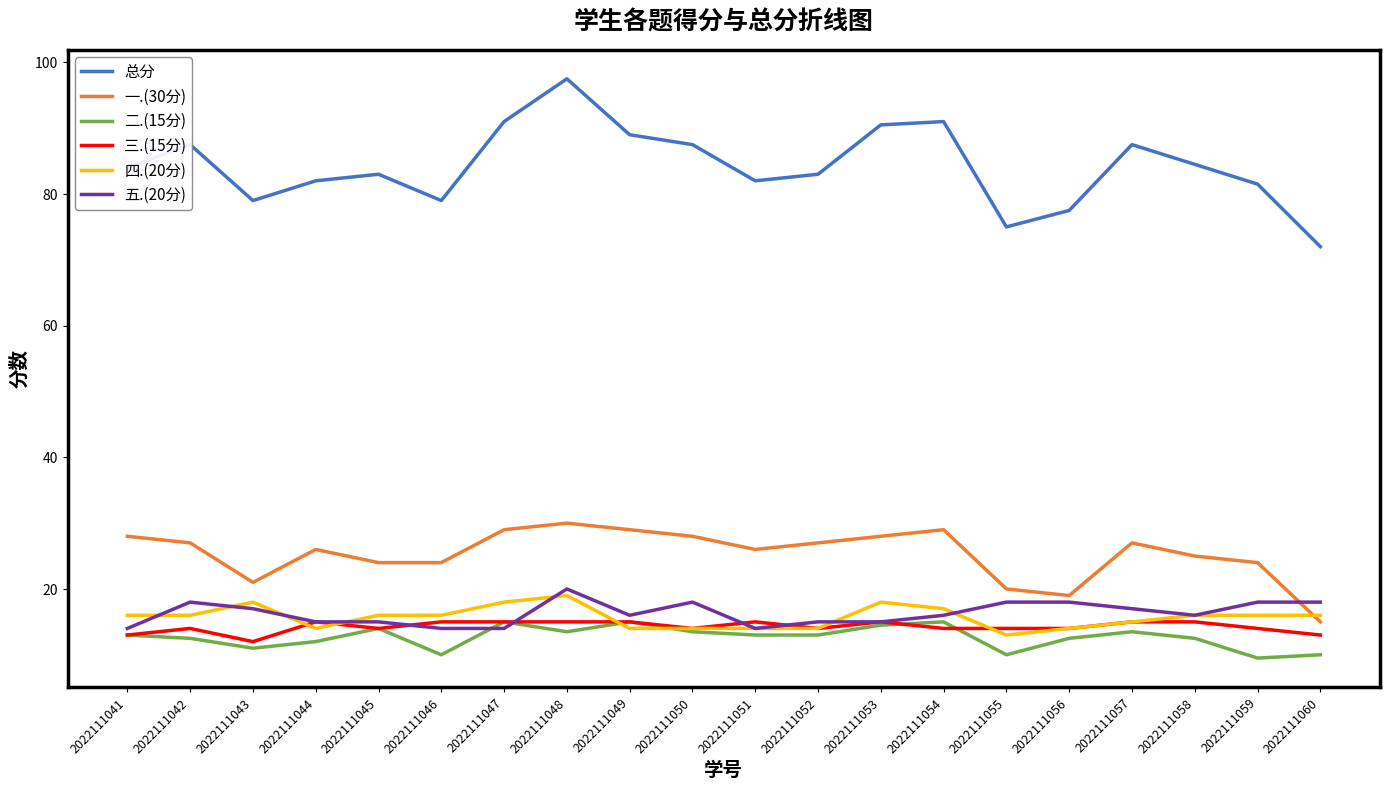

What is the difference between the 三.(15分) values at 2022111046 and 2022111060?

2.0